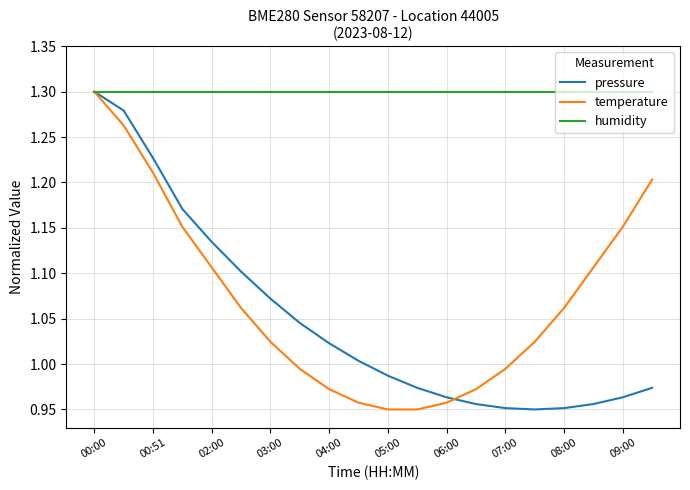

True or false: pressure and temperature cross at least once.

True